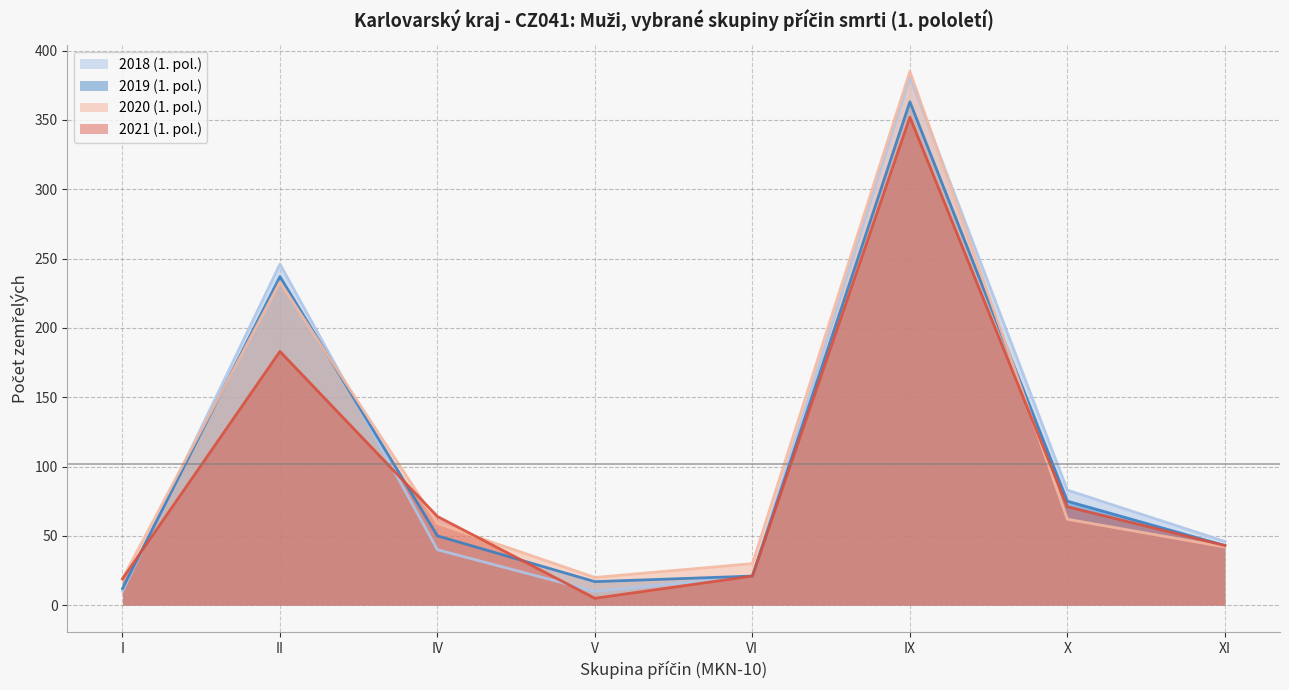

At which label does 2020_1pol first exceed 59?

II